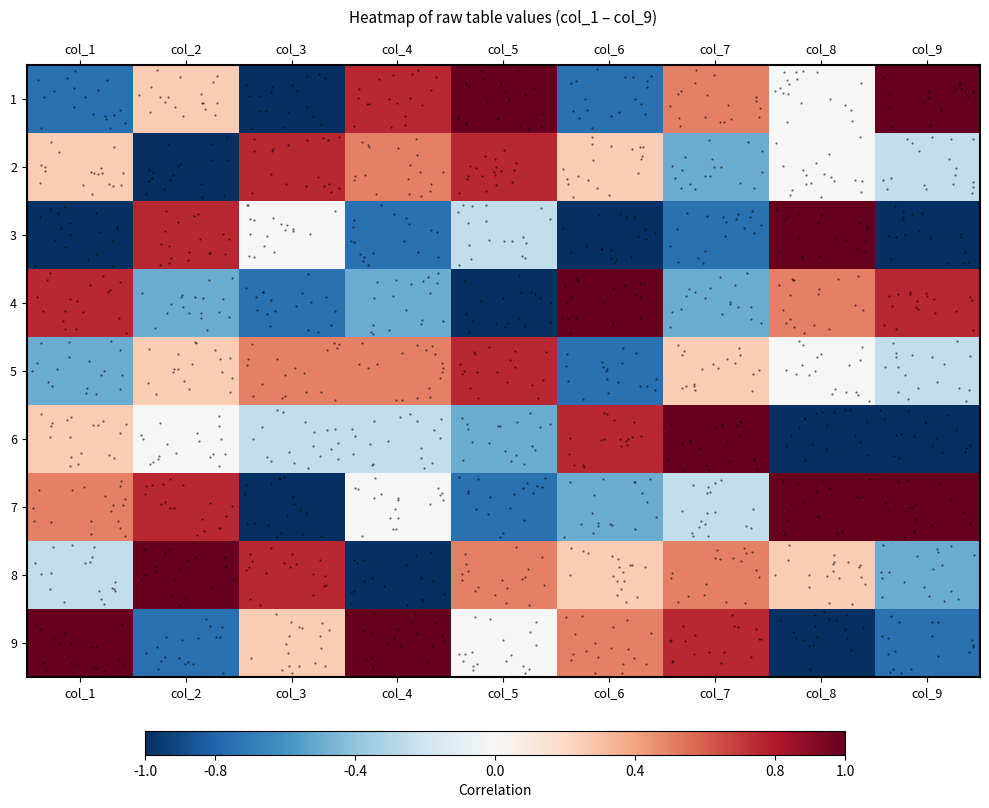

The value of 7 at col_9 is 1.0. True or false?

True